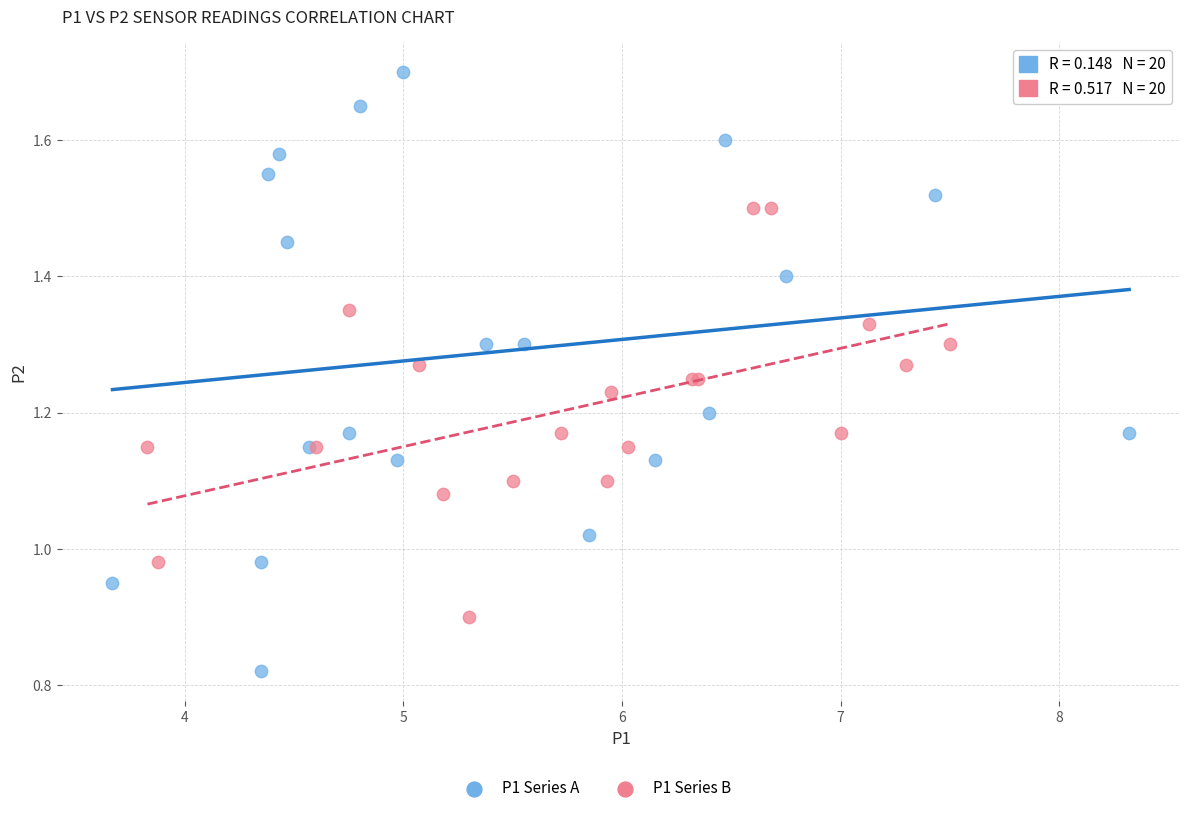

Which series reaches the minimum Y coordinate?

P1 Series A